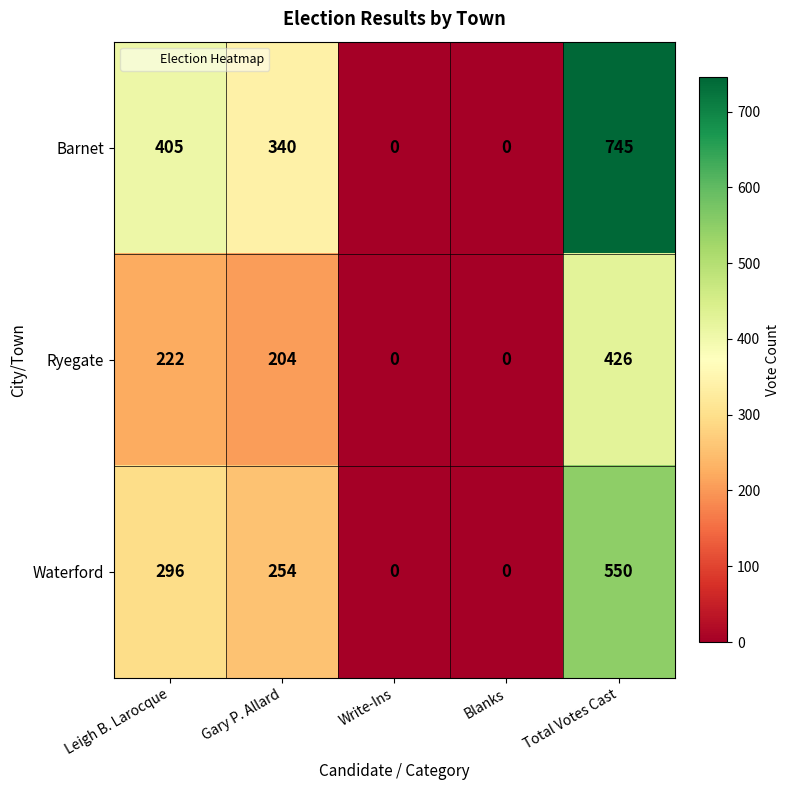

What is the total value across all series at Leigh B. Larocque?

923